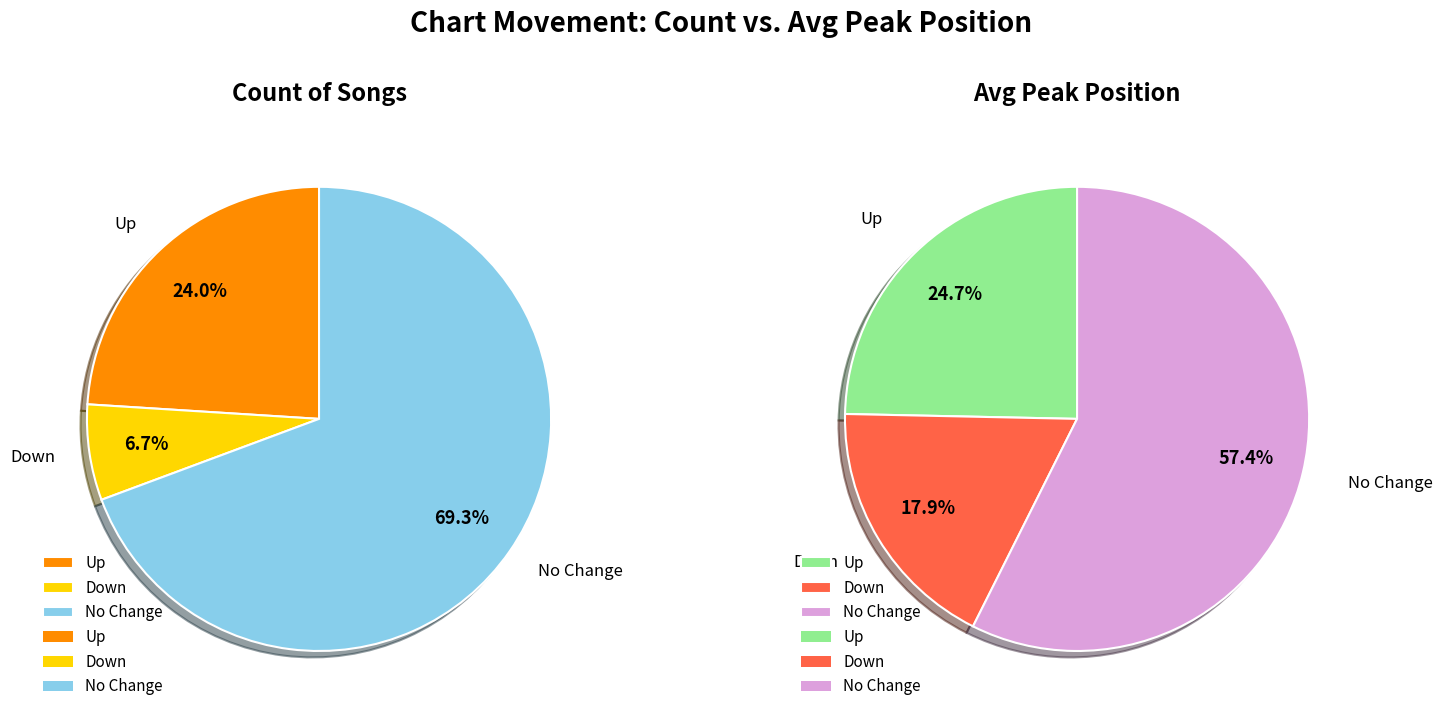

To the nearest percent, what is the difference between the down and - slice percentages?

63%